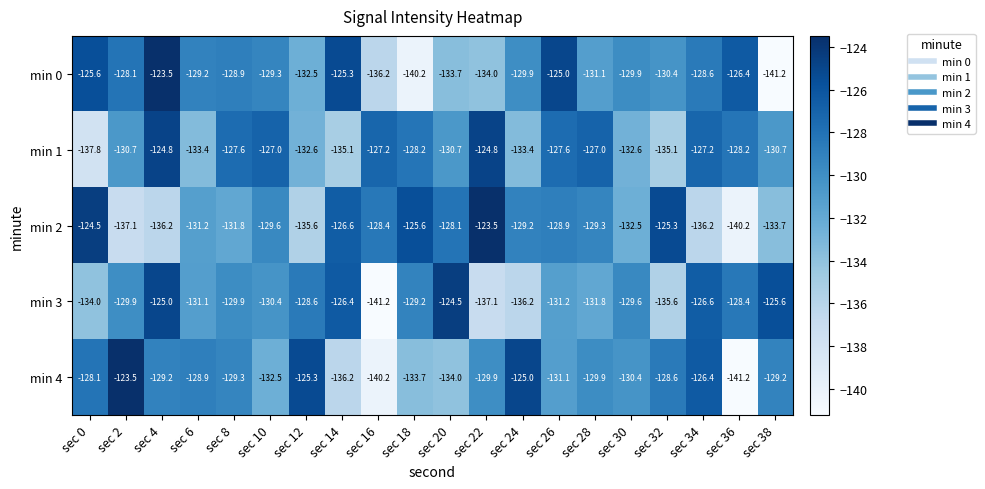

The value of min 3 at sec 30 is -89.0. True or false?

False